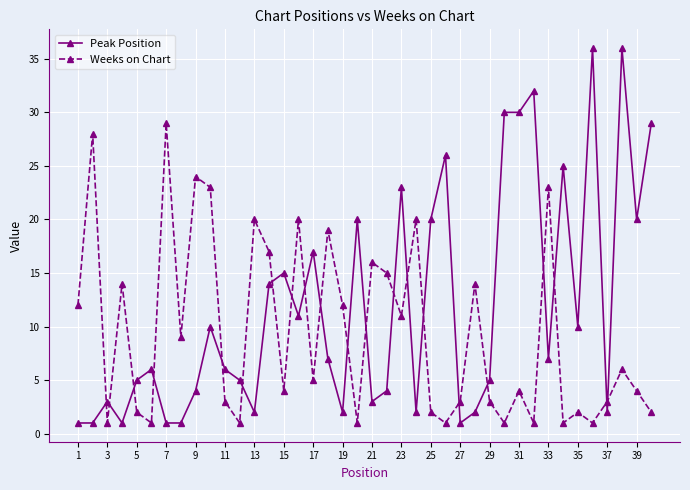

At how many categories does at least one series exceed 7?

32